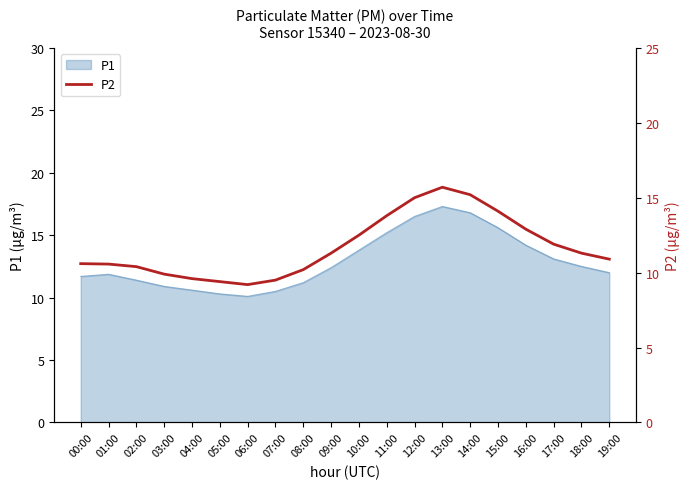

What is the highest value of the P1 series?

17.3